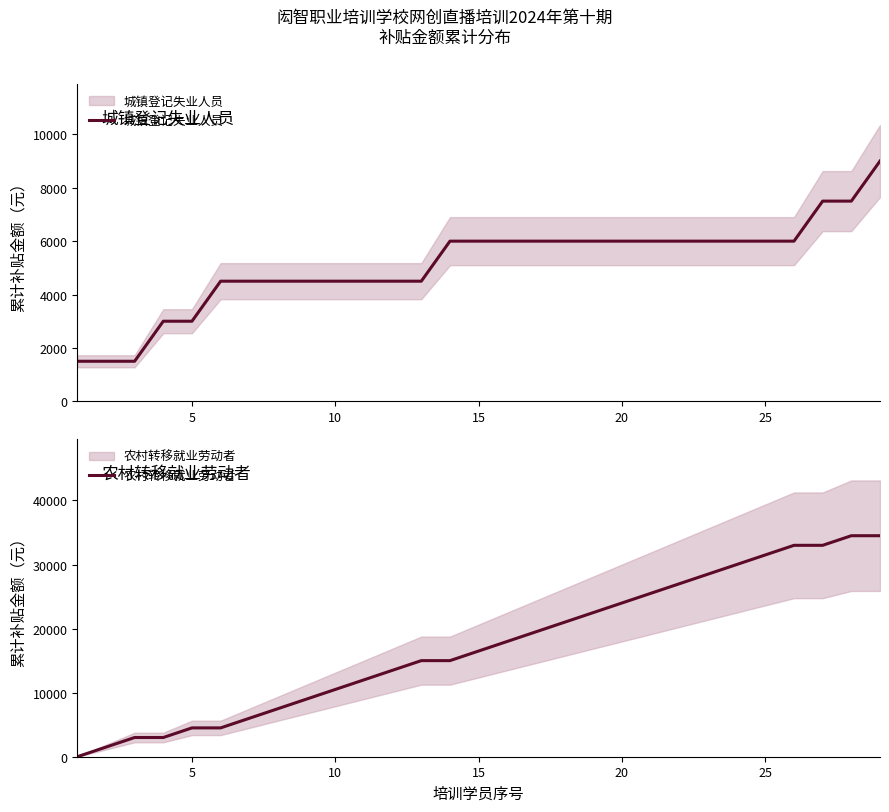

At which label does 农村转移就业劳动者 first exceed 16500?

15